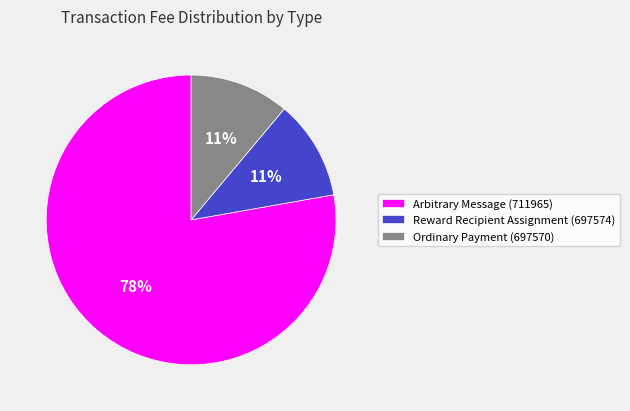

True or false: Ordinary Payment (697570) accounts for 1% of the total.

False